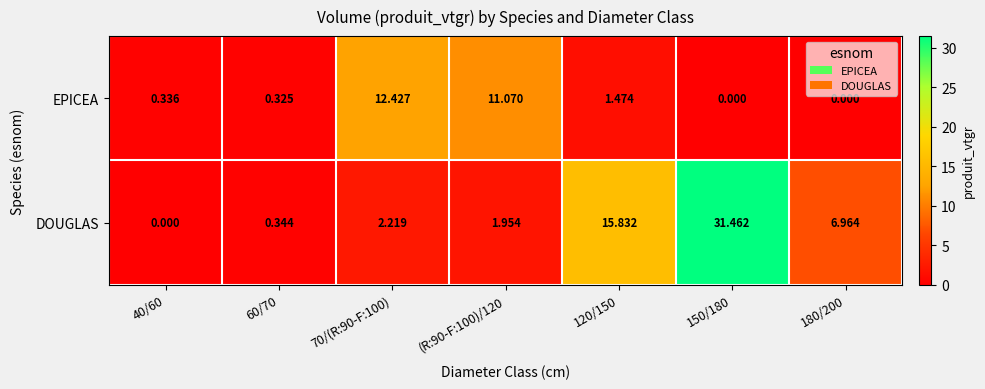

Between (R:90-F:100)/120 and 120/150, which series saw the biggest shift?

DOUGLAS